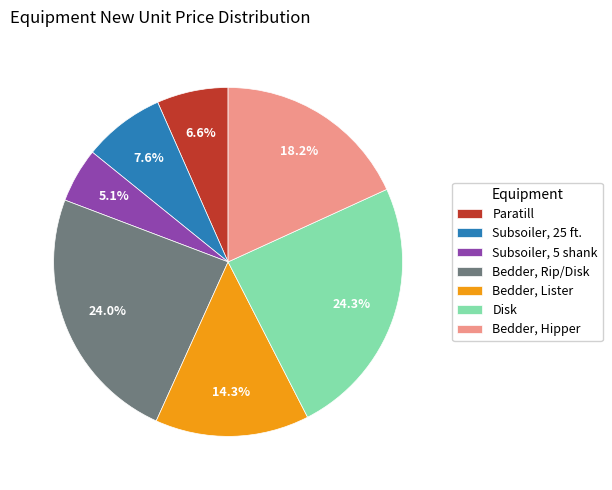

How many segments does this pie chart have?

7